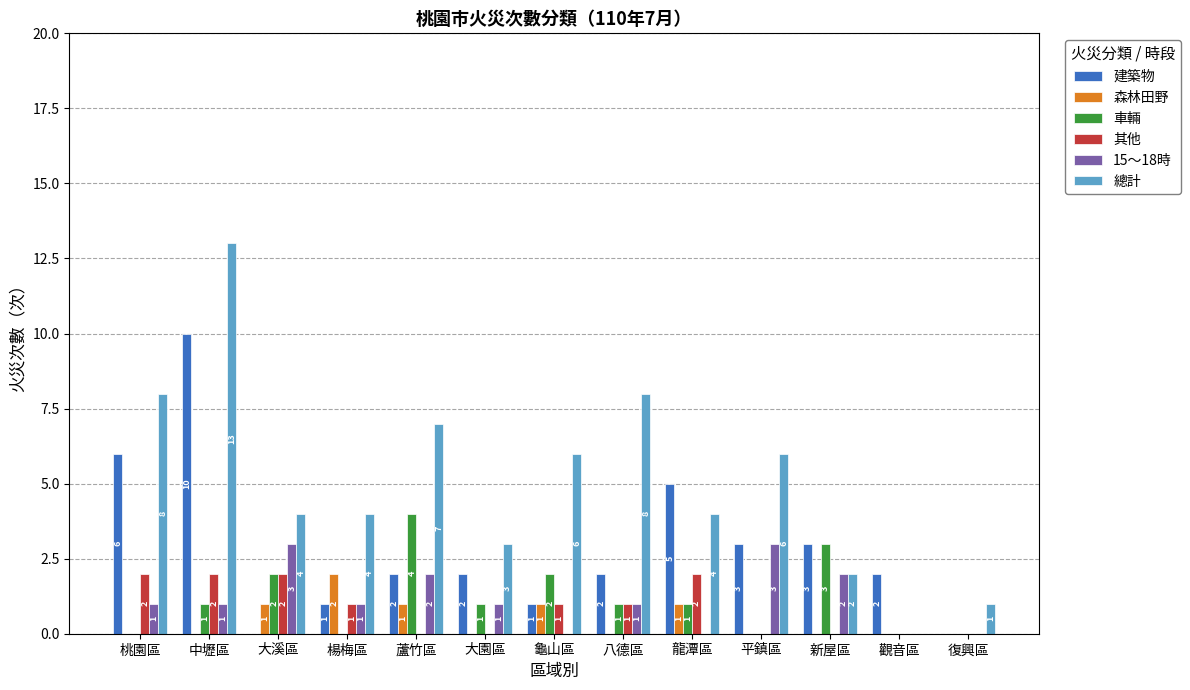

Reading left to right, transcribe all the data shown in this chart.

建築物: 6	10	0	1	2	2	1	2	5	3	3	2	0
森林田野: 0	0	1	2	1	0	1	0	1	0	0	0	0
車輛: 0	1	2	0	4	1	2	1	1	0	3	0	0
其他: 2	2	2	1	0	0	1	1	2	0	0	0	0
15～18時: 1	1	3	1	2	1	0	1	0	3	2	0	0
總計: 8	13	4	4	7	3	6	8	4	6	2	0	1